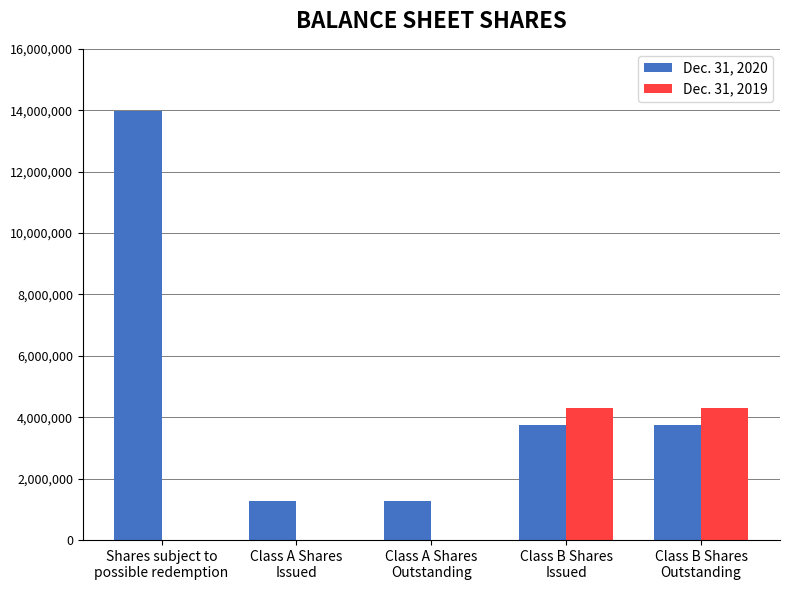

What is the maximum value shown in the chart?

13975281